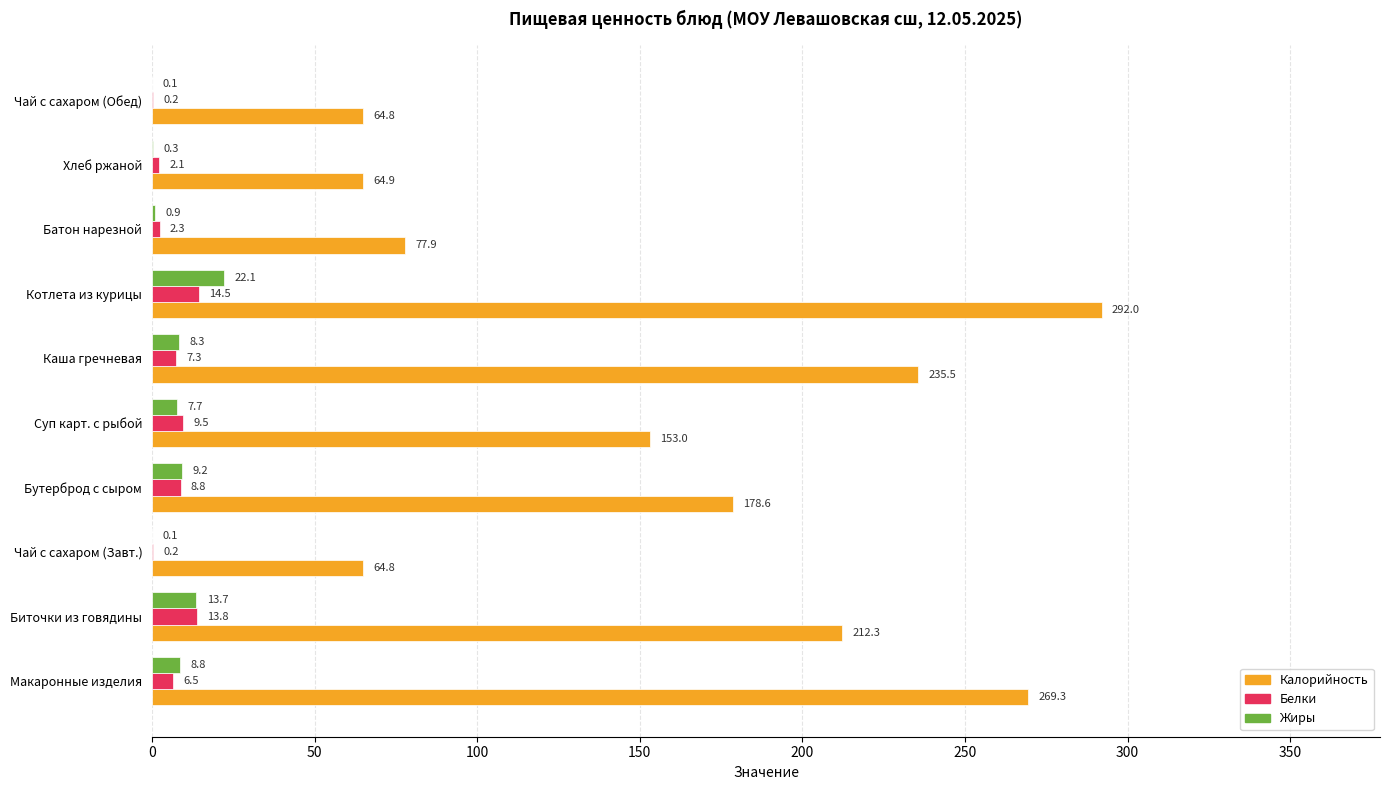

At which category is the sum across all series the highest?

Котлета из курицы